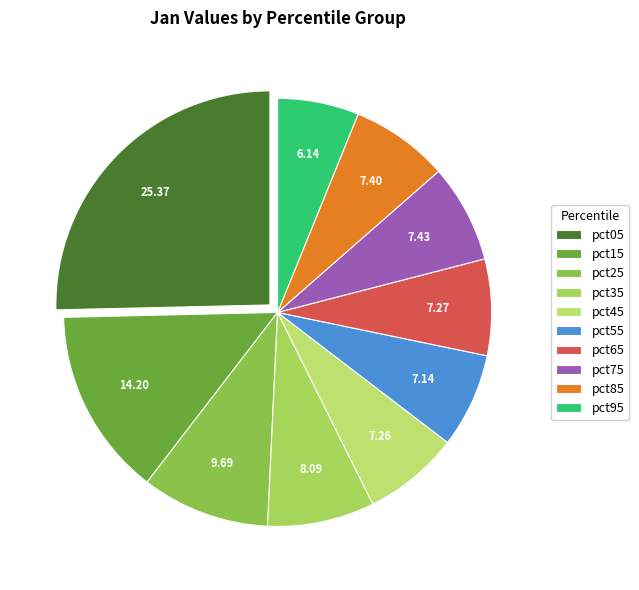

Does any single category account for the majority?

No